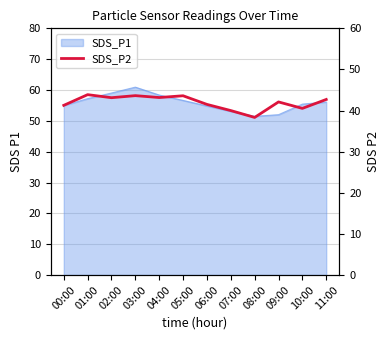

Which category has the lowest value across all series?

08:00